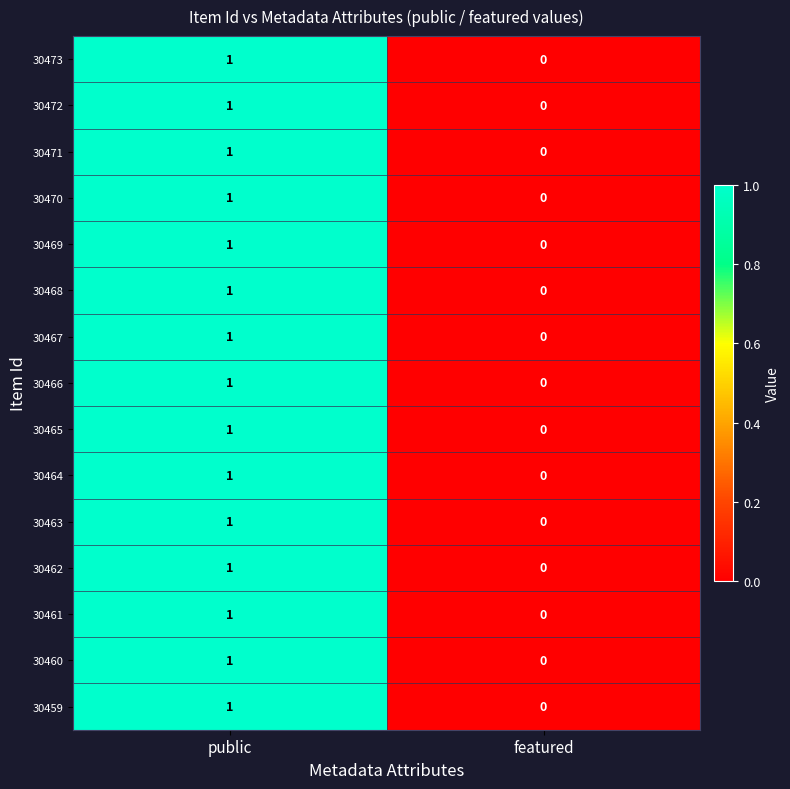

Which category has the highest value across all series?

public